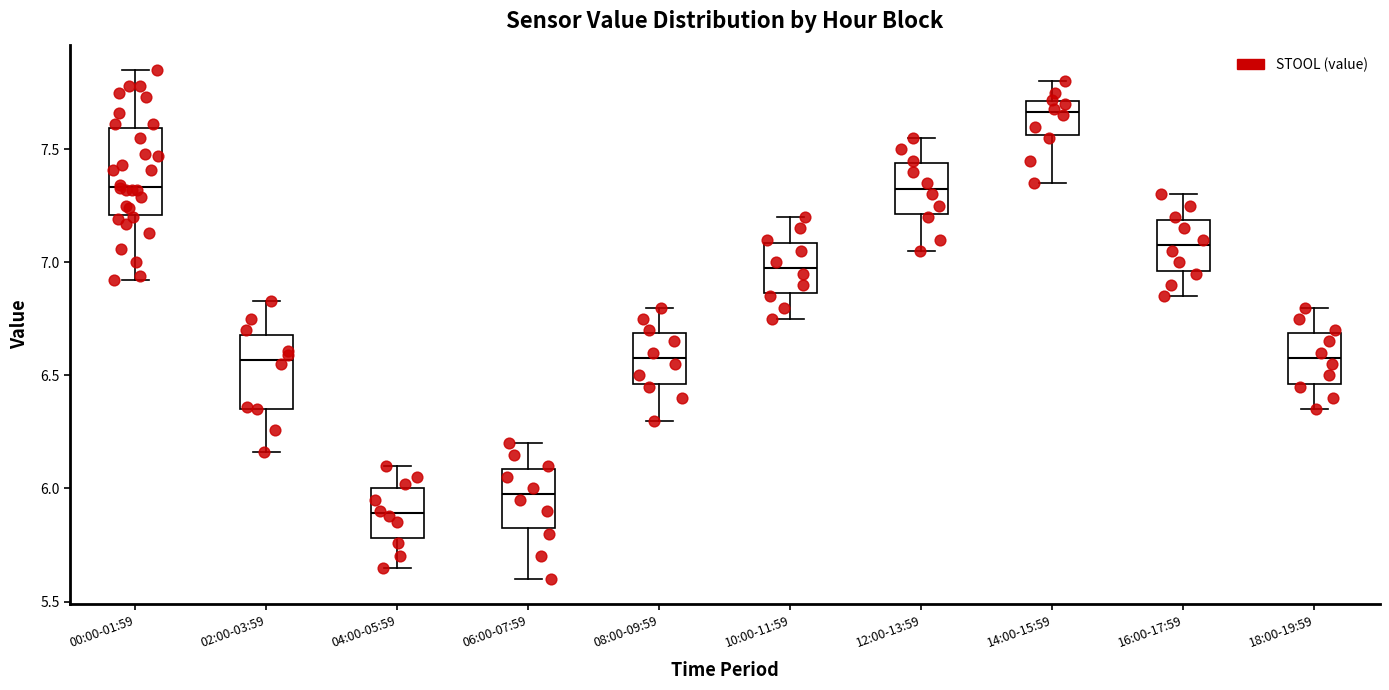

Reading left to right, transcribe this box plot: for each box, give where its median line is, the range the box spans, and where its two whiskers end, as read against the y-axis. The values are not printed on the chart, so give them approximately, as read against the axis.

00:00-01:59: median 7.35, box 7.20 to 7.60, whiskers 6.90 to 7.85
02:00-03:59: median 6.55, box 6.35 to 6.70, whiskers 6.15 to 6.85
04:00-05:59: median 5.90, box 5.80 to 6.00, whiskers 5.65 to 6.10
06:00-07:59: median 6.00, box 5.85 to 6.10, whiskers 5.60 to 6.20
08:00-09:59: median 6.60, box 6.45 to 6.70, whiskers 6.30 to 6.80
10:00-11:59: median 7.00, box 6.85 to 7.10, whiskers 6.75 to 7.20
12:00-13:59: median 7.35, box 7.20 to 7.45, whiskers 7.05 to 7.55
14:00-15:59: median 7.65, box 7.55 to 7.70, whiskers 7.35 to 7.80
16:00-17:59: median 7.10, box 6.95 to 7.20, whiskers 6.85 to 7.30
18:00-19:59: median 6.60, box 6.45 to 6.70, whiskers 6.35 to 6.80